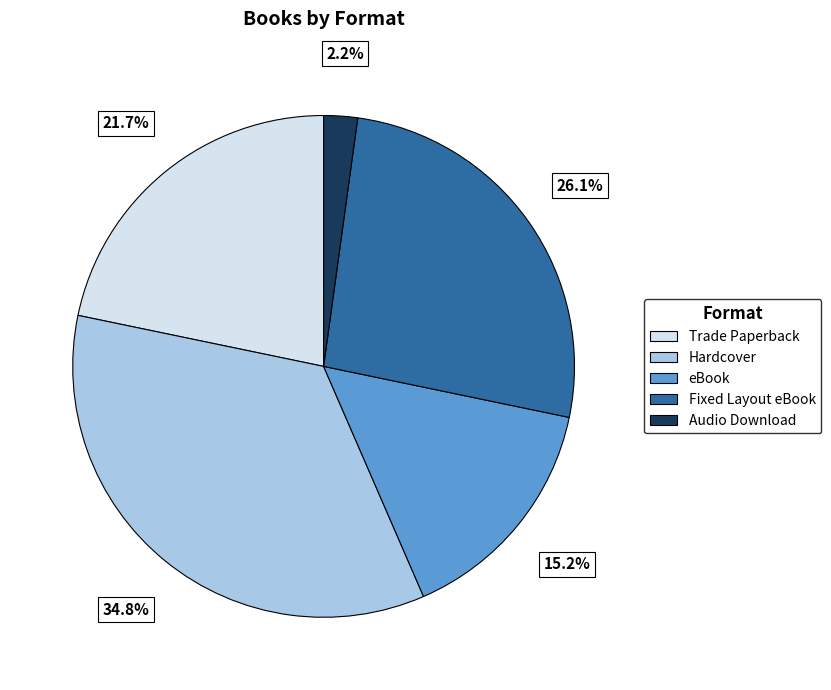

Rank the categories by value from highest to lowest.

Hardcover, Fixed Layout eBook, Trade Paperback, eBook, Audio Download